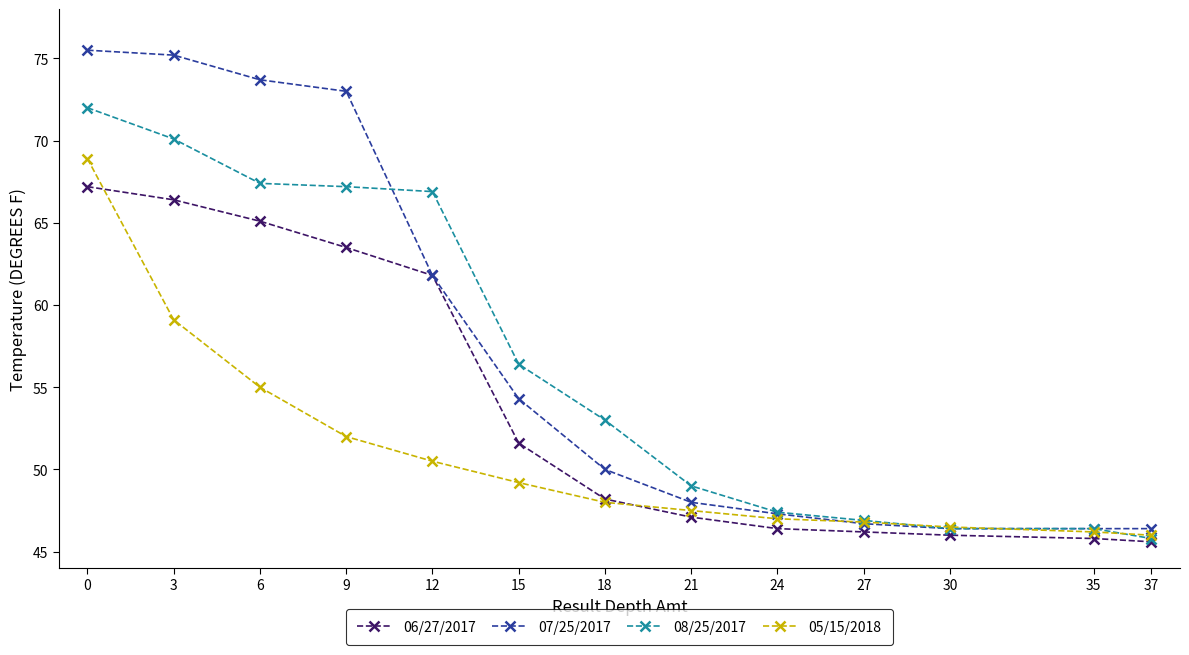

True or false: 07/25/2017 has more than 1 interior local peaks.

False